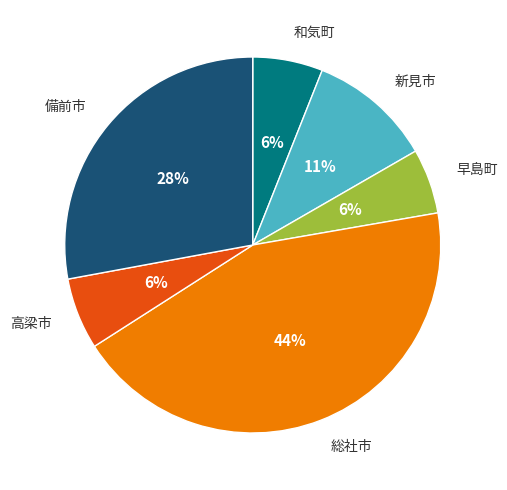

Does any single category account for the majority?

No